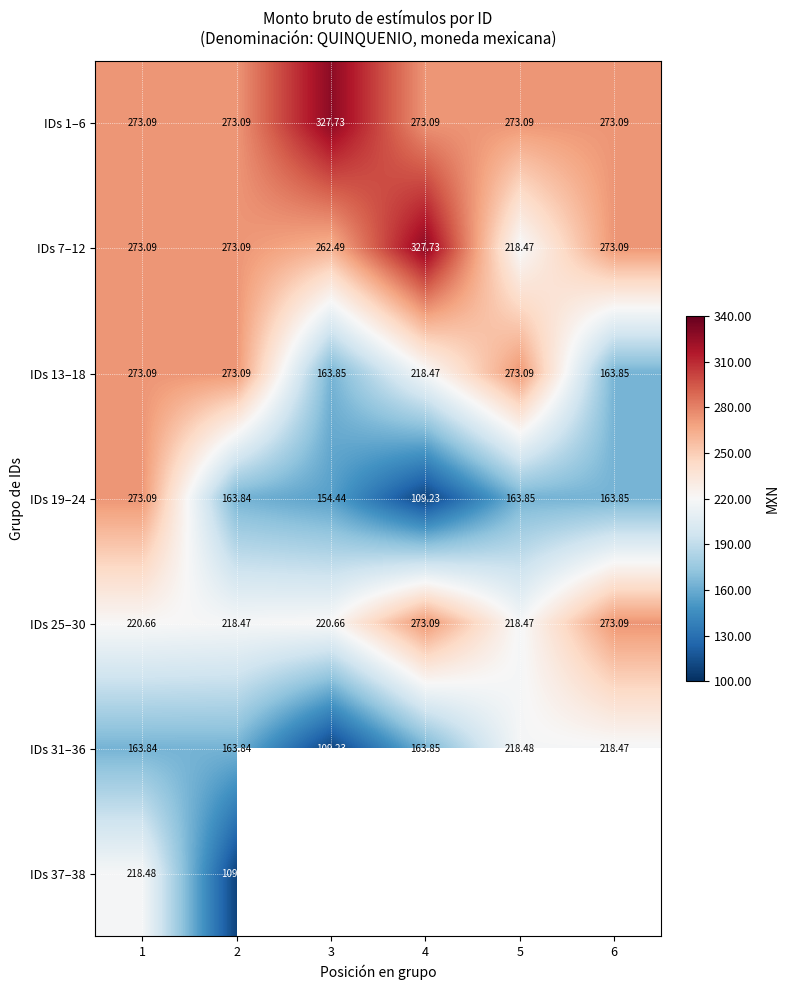

Which has a higher value, 4 or 1?

4